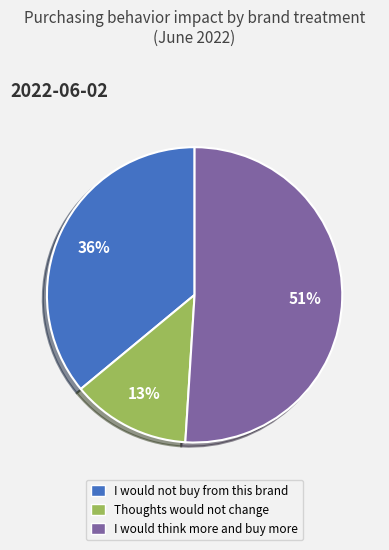

Which slice is the largest?

I would think more and buy more